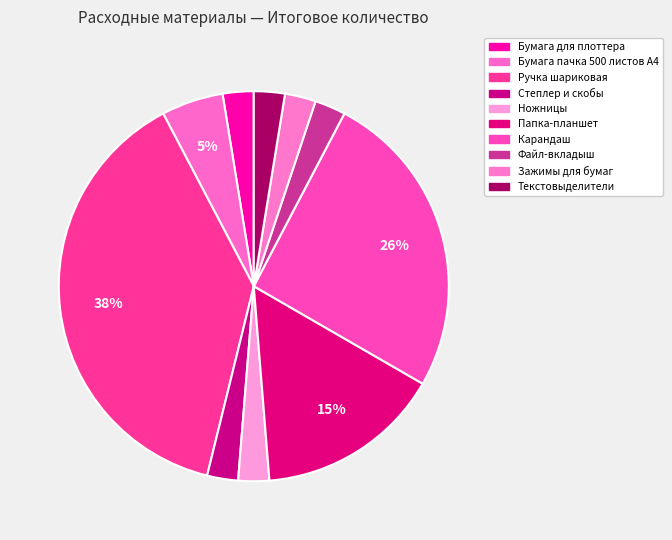

How many segments does this pie chart have?

10